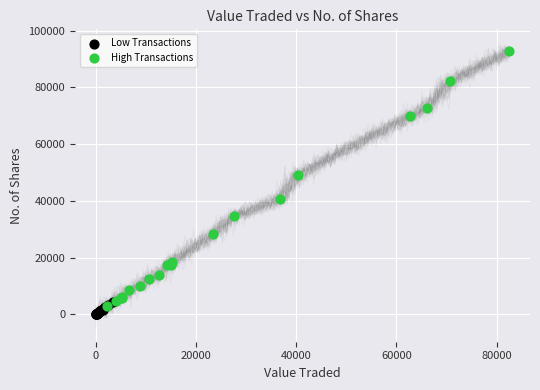

Which series has the widest spread of Y values?

High Transactions